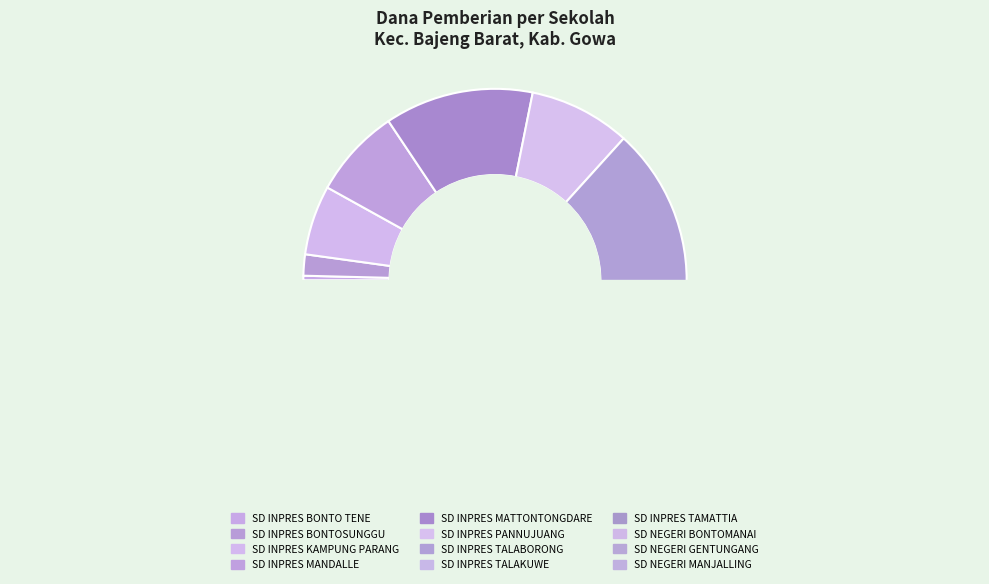

Count the number of slices in the pie.

12